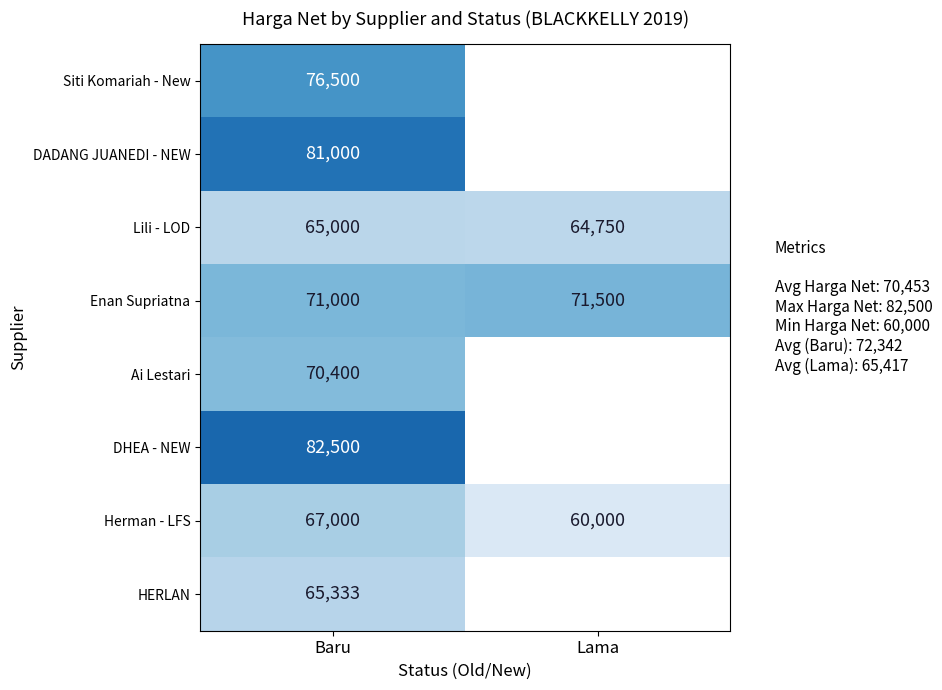

How many Herman - LFS values are between 60000 and 67000?

2